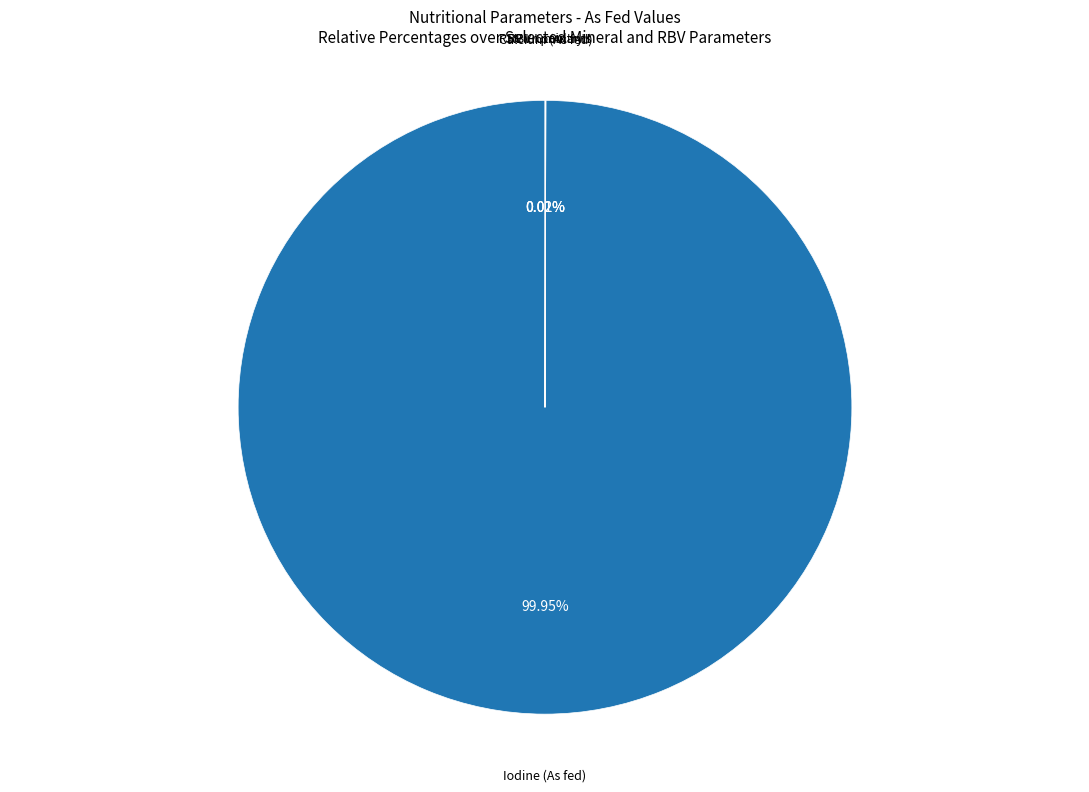

Does any single category account for the majority?

Yes